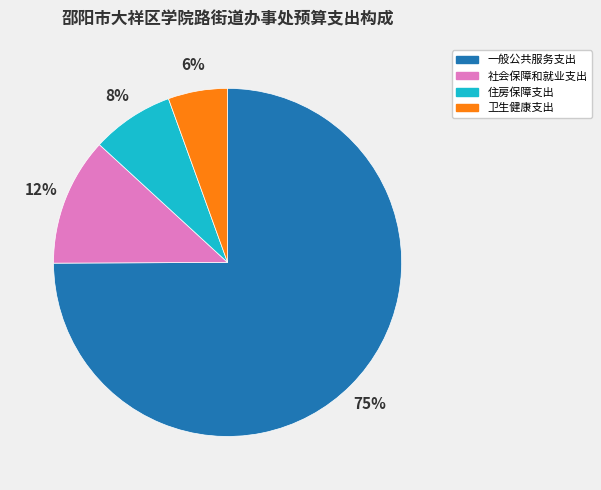

How many slices are in this pie chart?

4